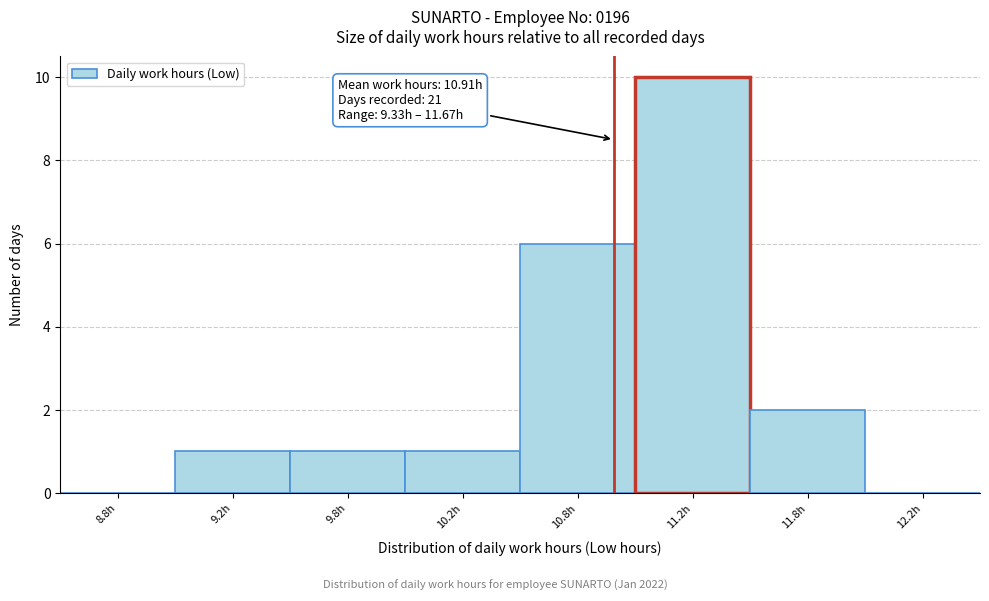

Reading left to right, extract all data points from this chart.

8.8h=0	9.2h=1	9.8h=1	10.2h=1	10.8h=6	11.2h=10	11.8h=2	12.2h=0